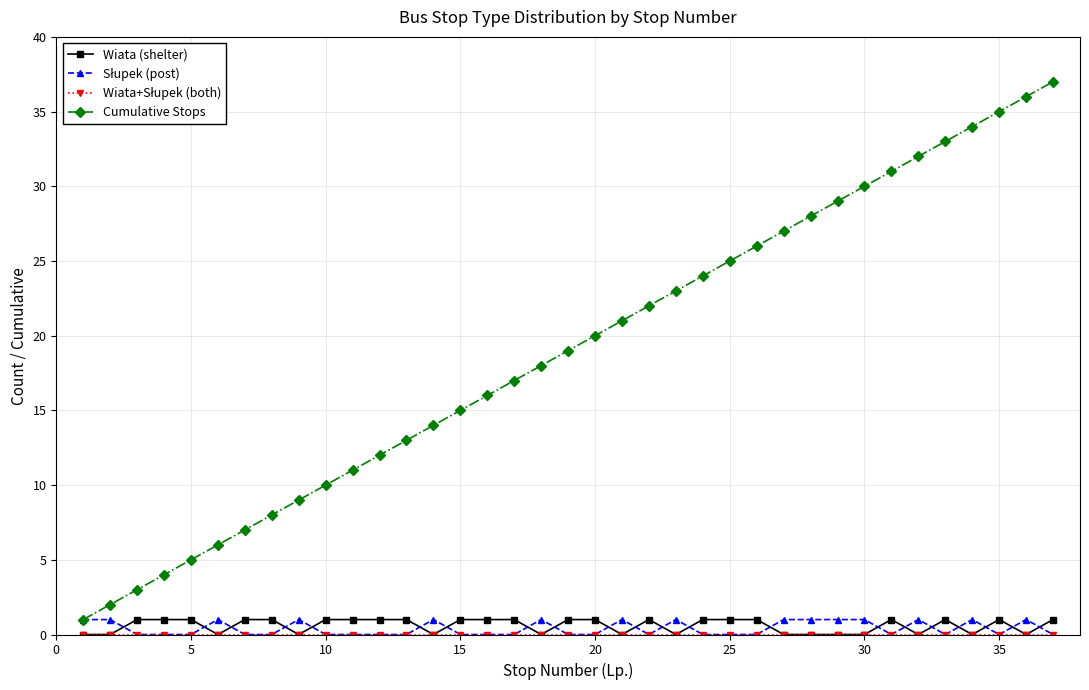

How many data points does each series have?

37